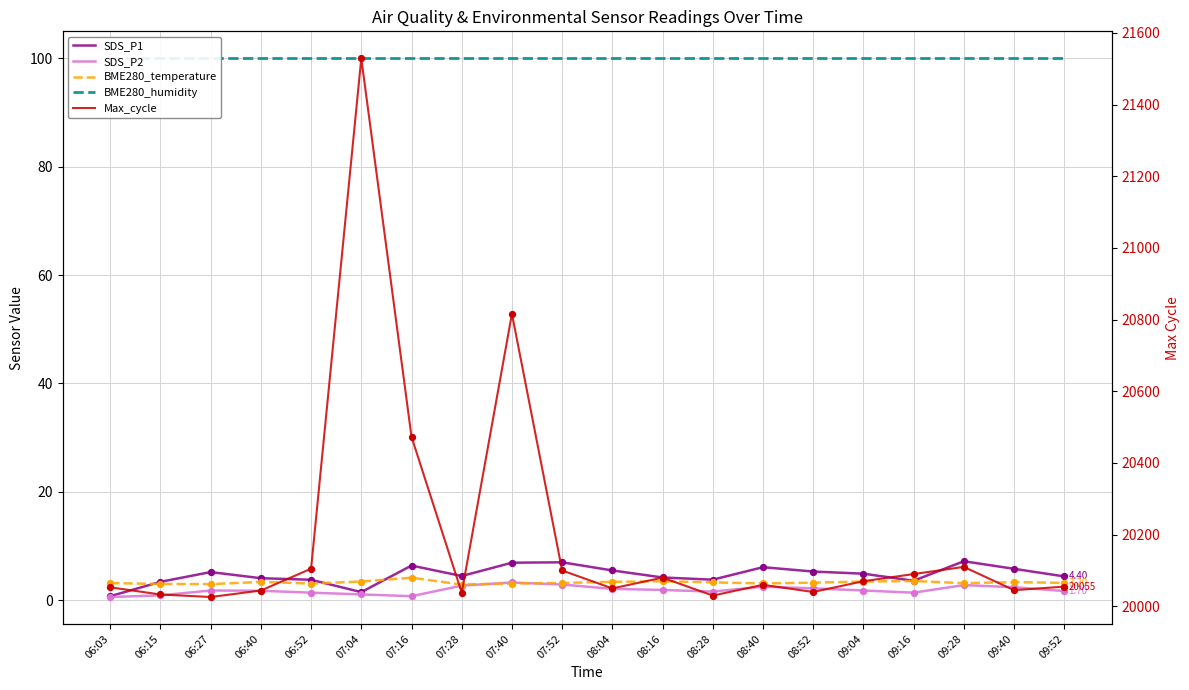

Which series has the largest total across all categories?

Max_cycle